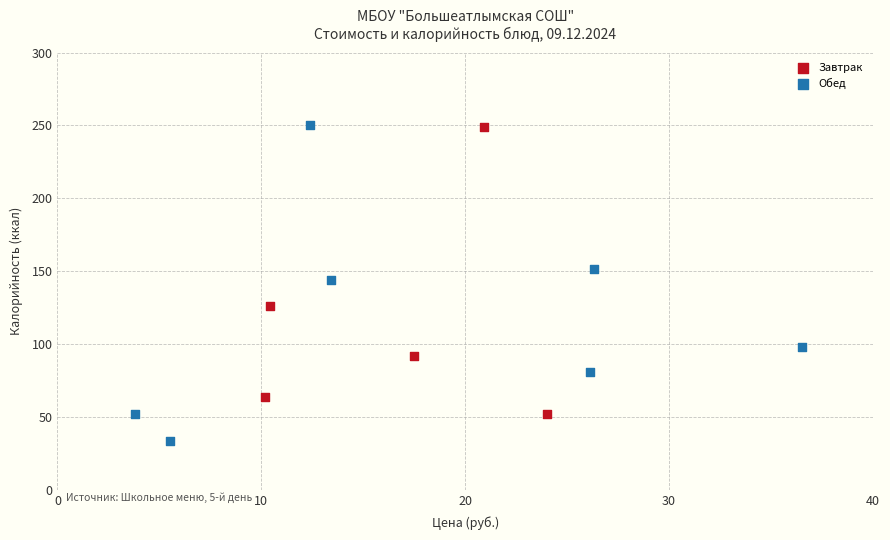

What are all the series names shown in the legend?

Завтрак, Обед